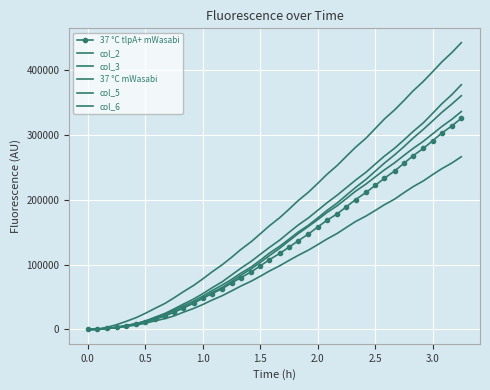

How many lines are shown in the chart?

6